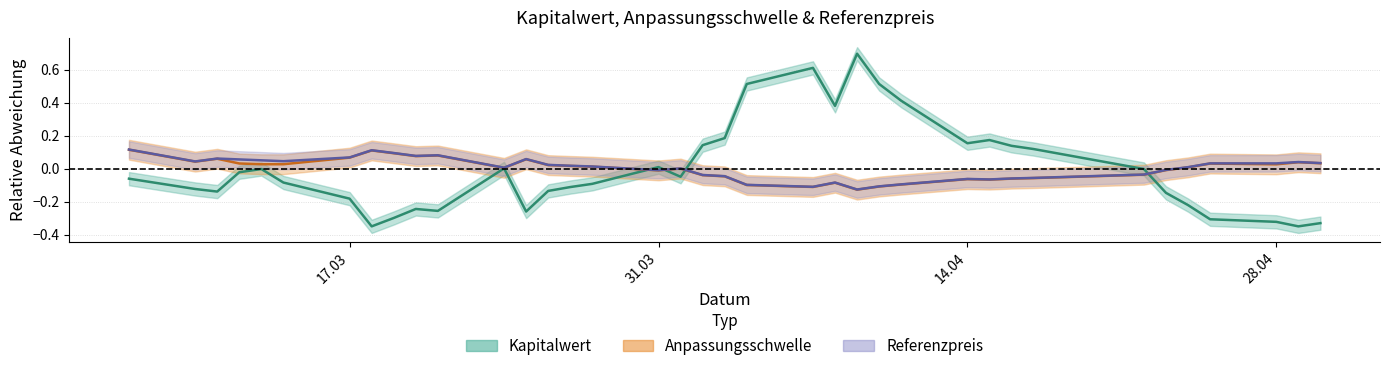

Which has a higher value, 2025-03-21 or 2025-03-18?

2025-03-21